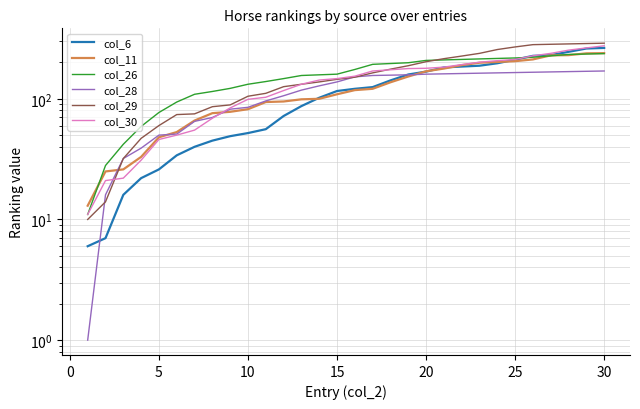

What are all the series names shown in the legend?

col_6, col_11, col_26, col_28, col_29, col_30